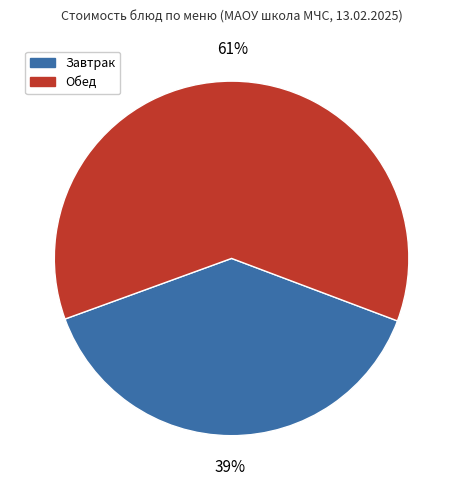

Is there any slice that represents more than half of the pie?

Yes